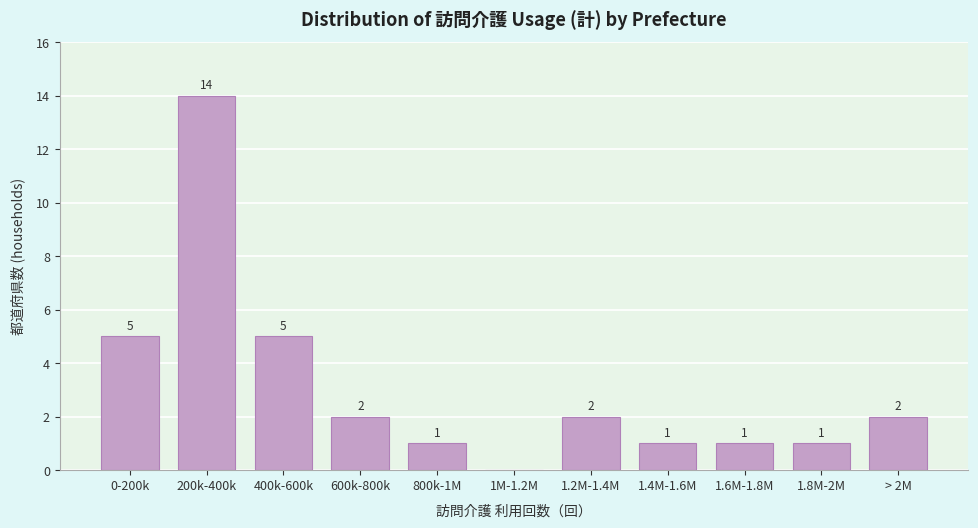

Reading left to right, transcribe all the data shown in this chart.

0-200k=5	200k-400k=14	400k-600k=5	600k-800k=2	800k-1M=1	1M-1.2M=0	1.2M-1.4M=2	1.4M-1.6M=1	1.6M-1.8M=1	1.8M-2M=1	> 2M=2